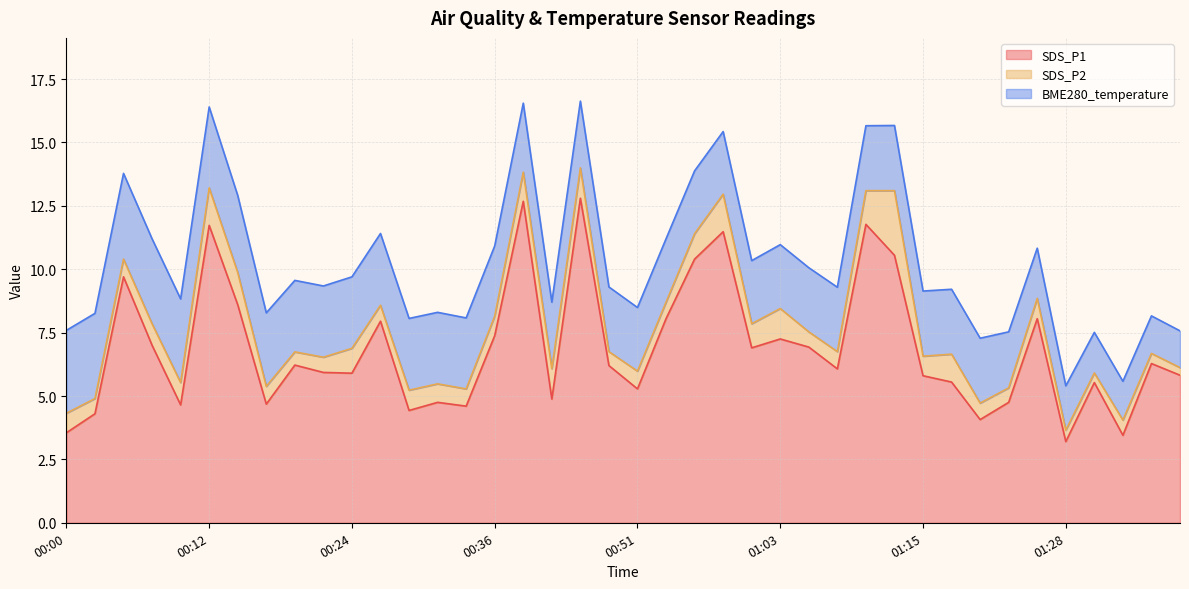

Is it true that BME280_temperature equals 0.8 at 01:32?

False